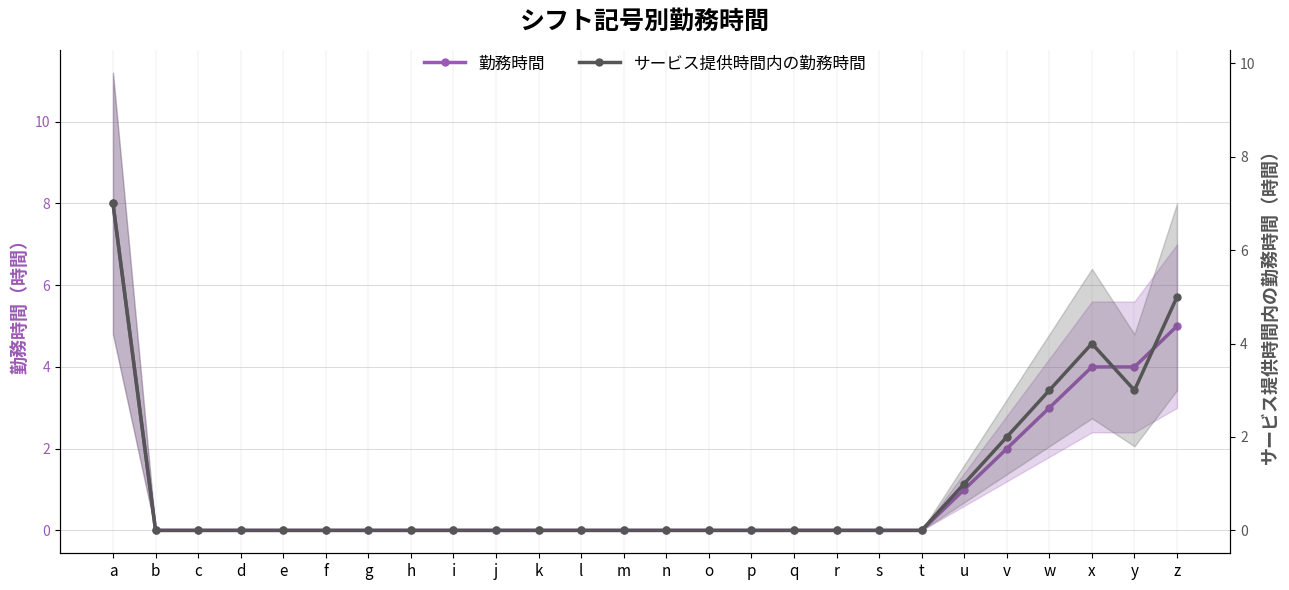

Which series has the largest range (max minus min)?

勤務時間